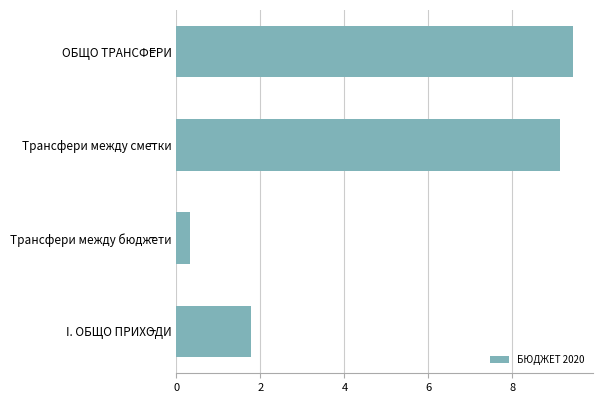

Where is the data nearest to the value 4?

I. ОБЩО ПРИХОДИ